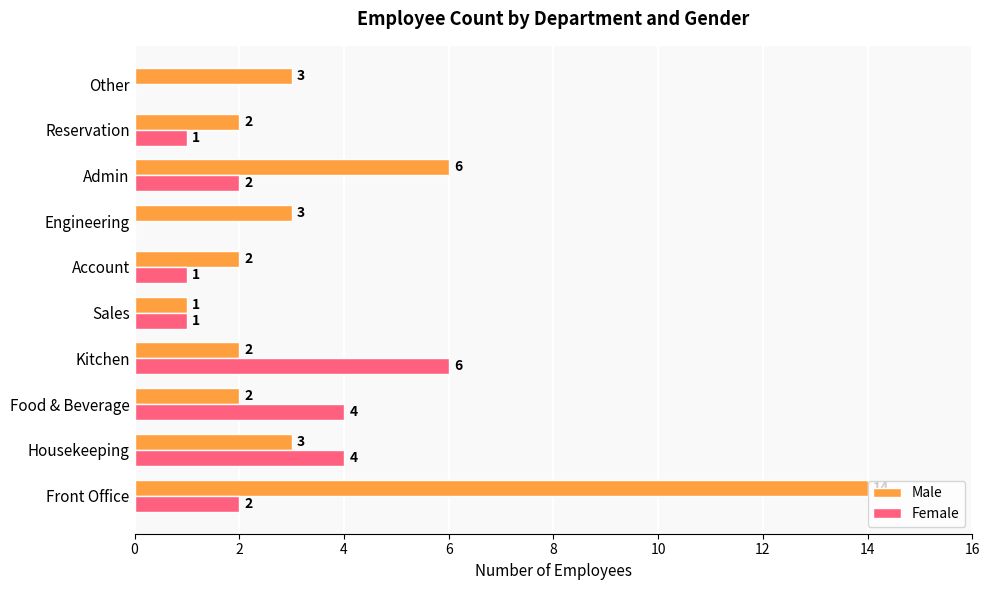

Which series changed the most between Housekeeping and Sales?

Female